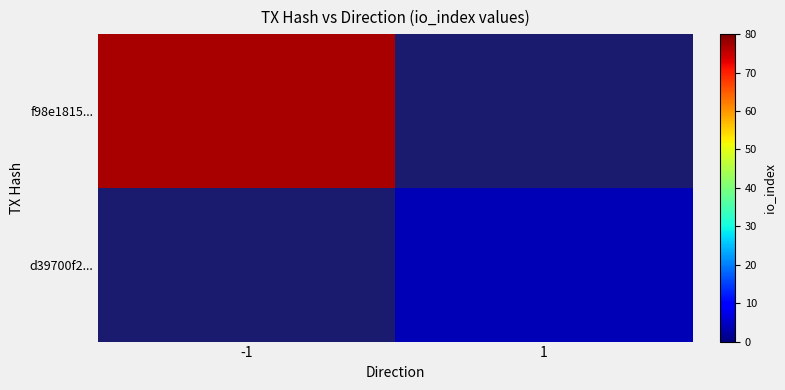

Rank the series by their maximum value, from highest to lowest.

f98e1815..., d39700f2...